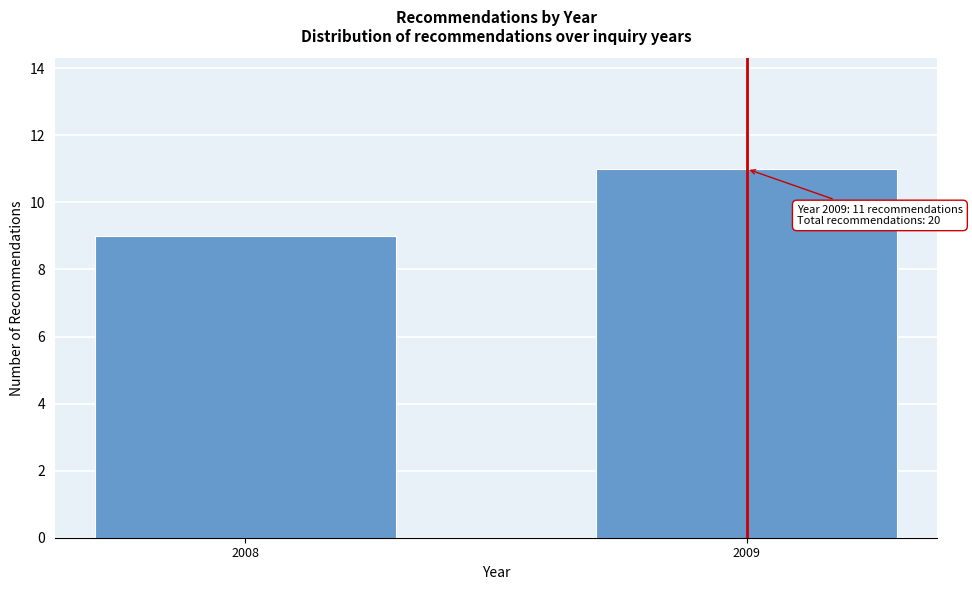

Reading left to right, extract all data points from this chart.

9	11